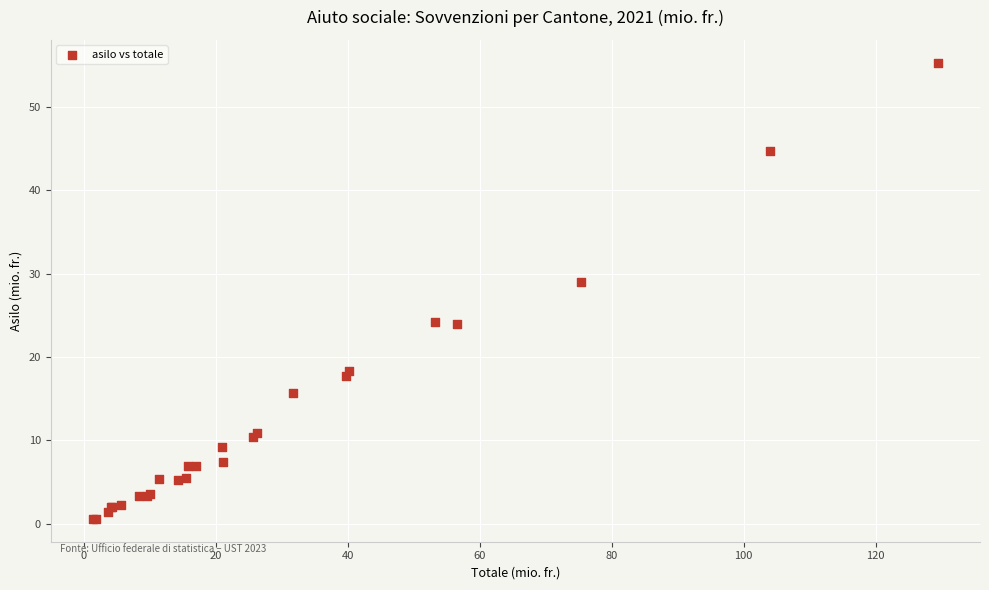

What Y value in the scatter plot is closest to 27?

29.0